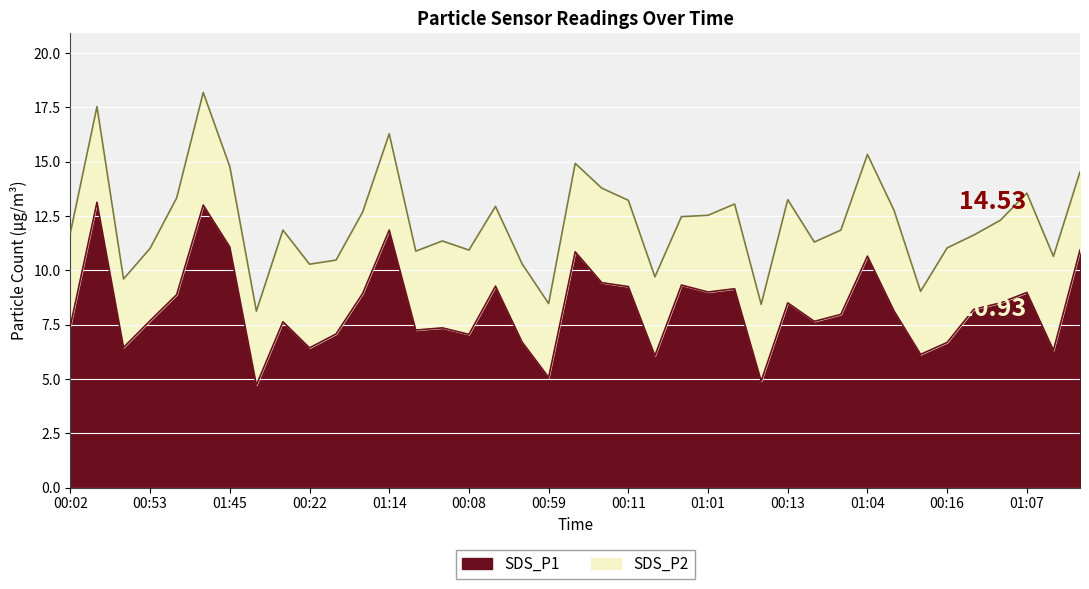

What is the change in value from 00:42 to 01:39?

-0.6